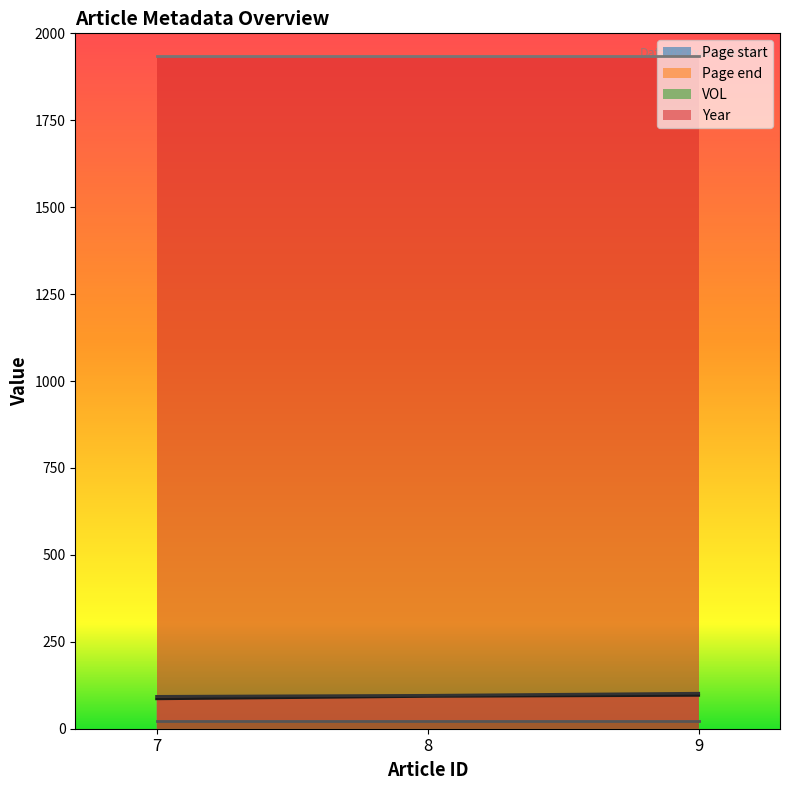

At which label does Page start reach its minimum?

7